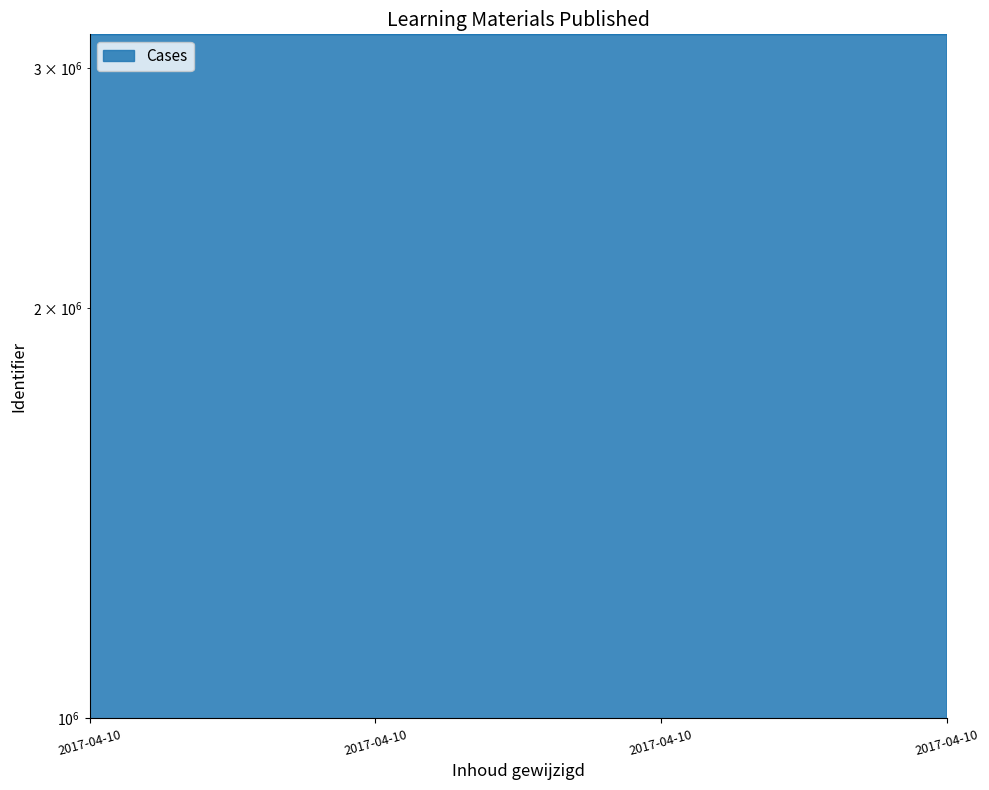

What is the change in value from 2017-04-10 19:31:20 to 2017-04-10 20:11:48?

+3